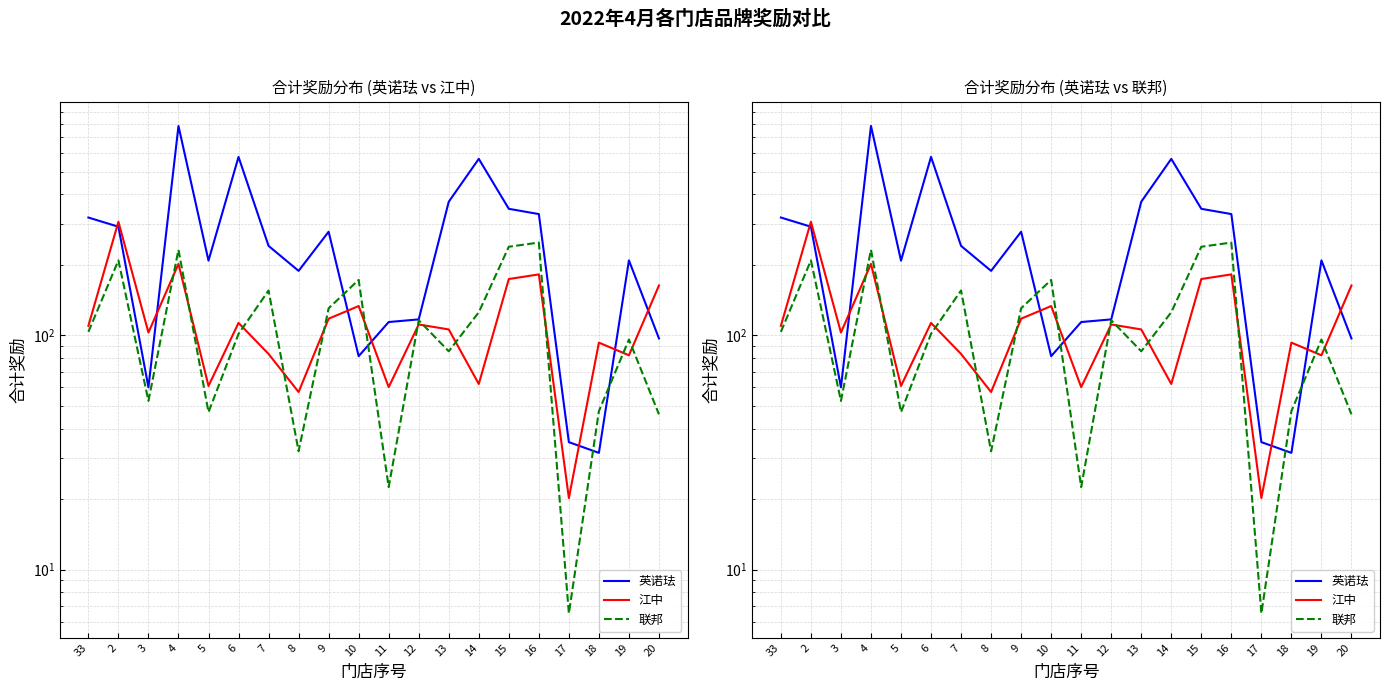

Is it true that 联邦 equals 22.5 at 11?

True